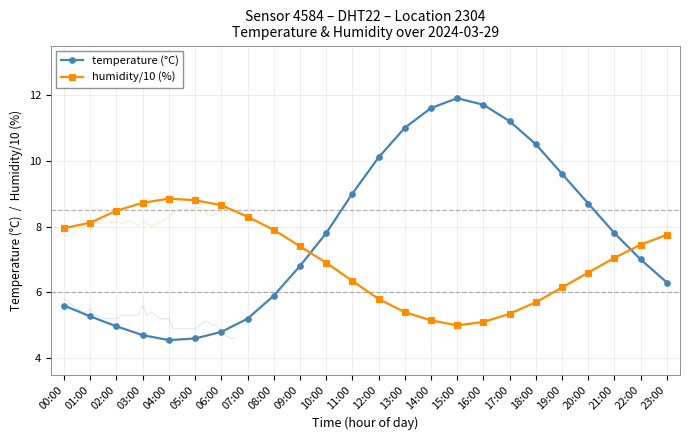

Between which two adjacent categories do humidity/10 (%) and temperature (°C) first intersect?

09:00 and 10:00